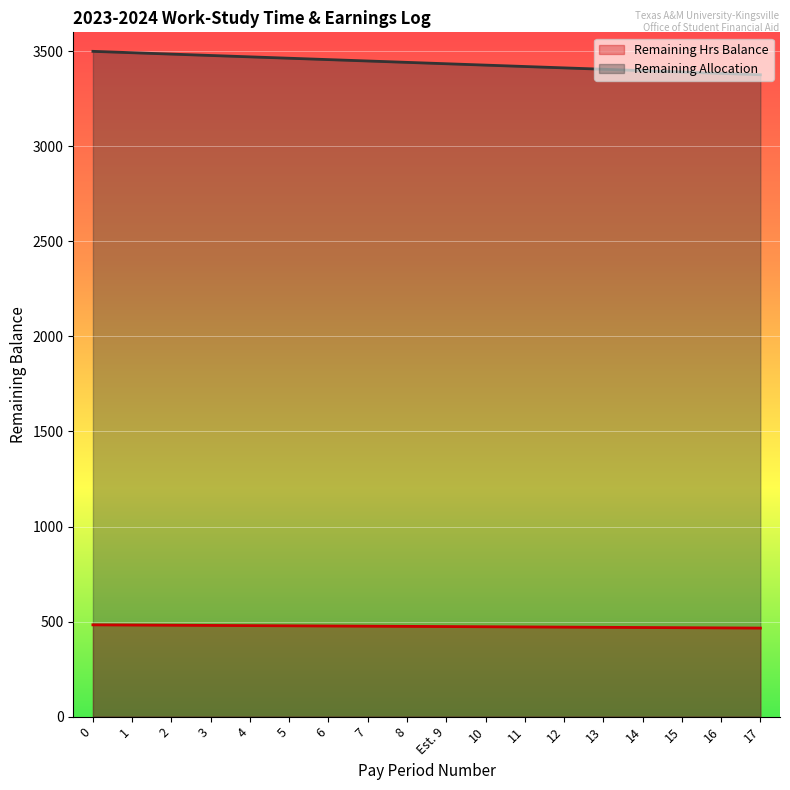

Which has a higher value, 12 or 17?

12